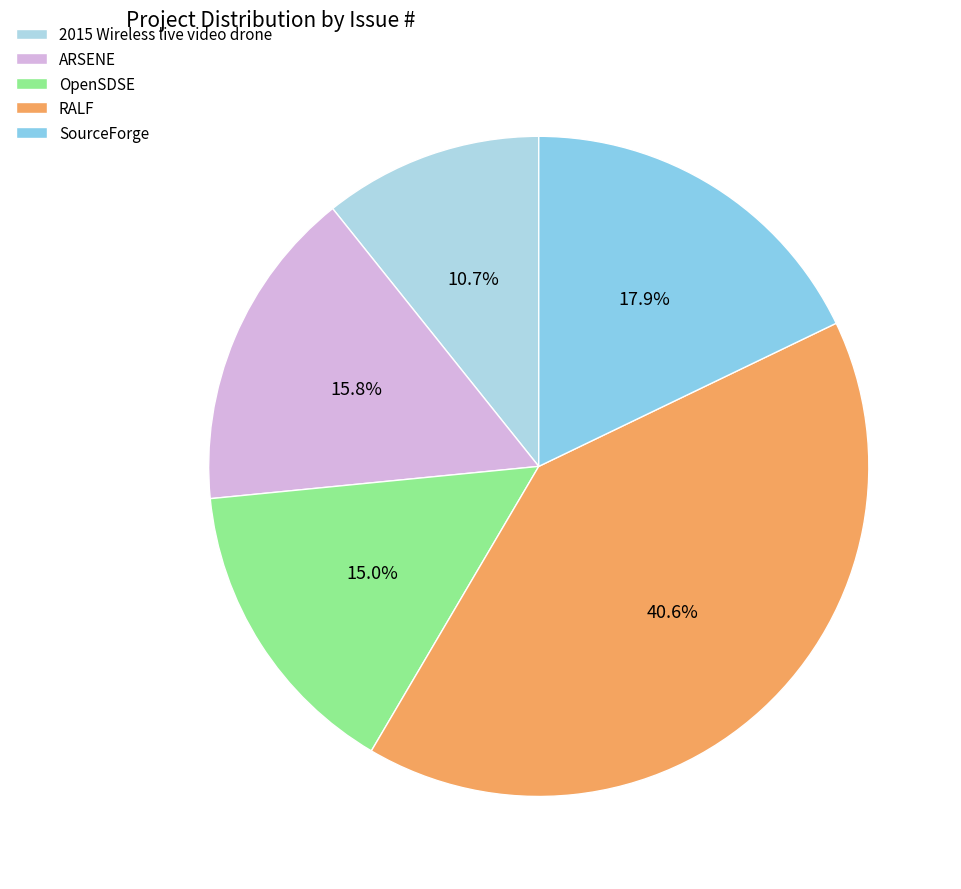

Does any single category account for the majority?

No